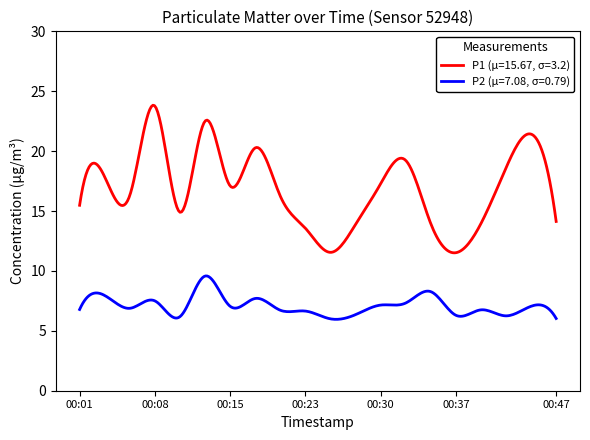

List the series in order of their peak value, lowest first.

P2 (µ=7.08, σ=0.79), P1 (µ=15.67, σ=3.2)